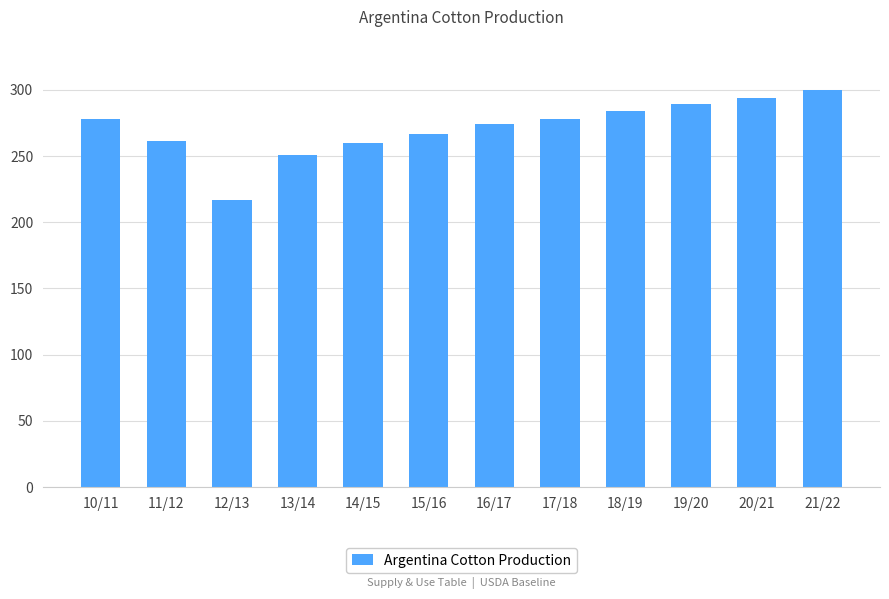

What is the change in value from 10/11 to 14/15?

-18